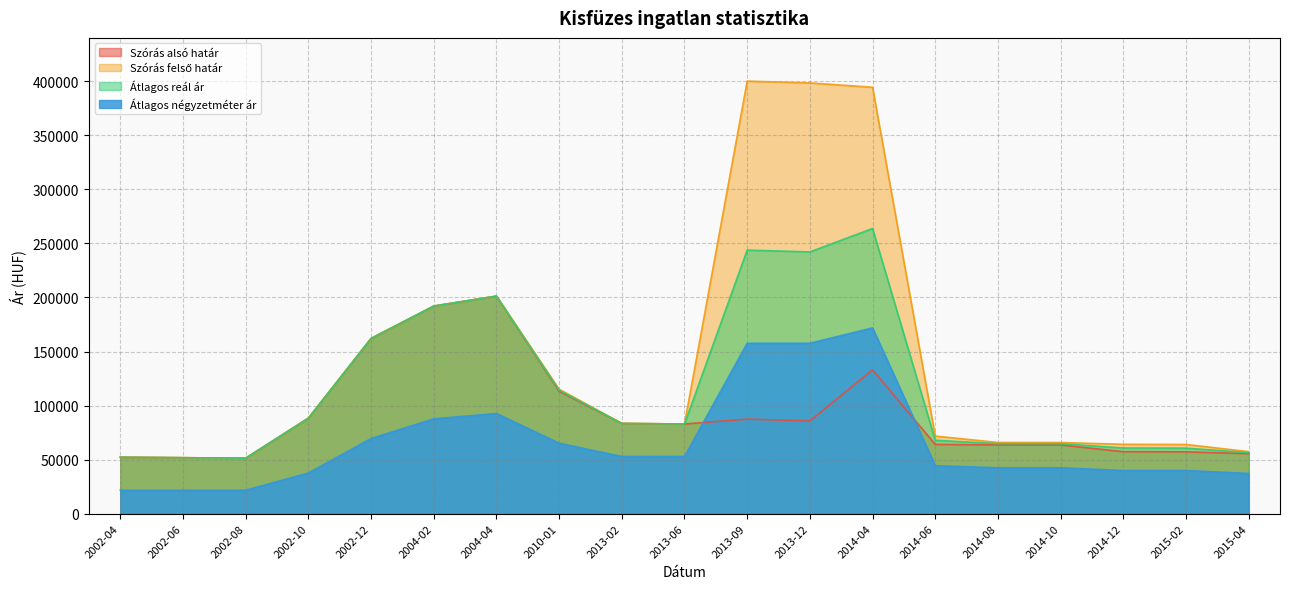

At which label does Szórás felső határ reach its peak?

2013-09